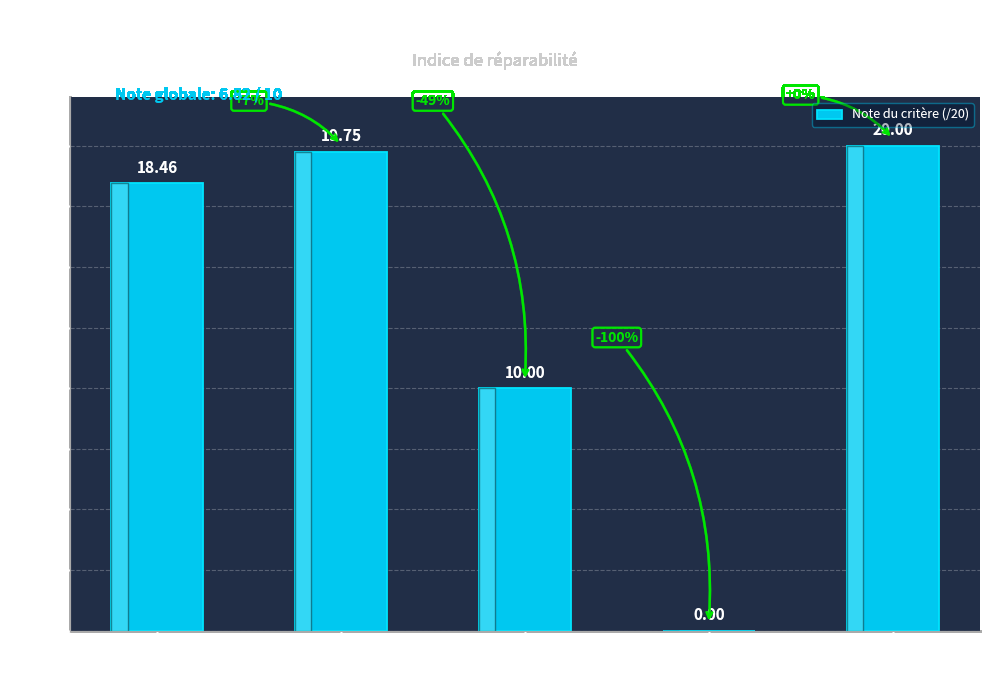

Reading left to right, extract all data points from this chart.

18.5	19.8	10.0	0.0	20.0